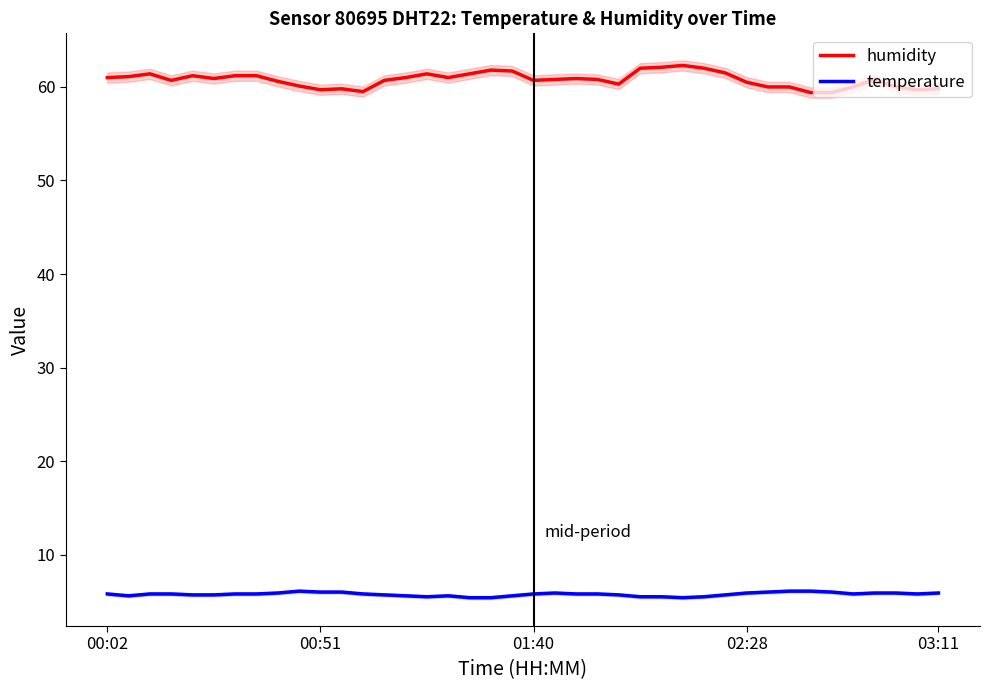

Where is the first local maximum for temperature?

9